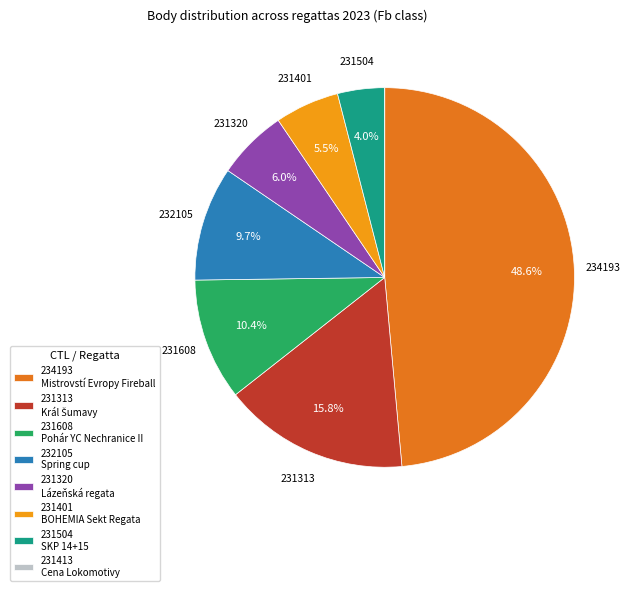

Is 231401 the majority of the pie?

No